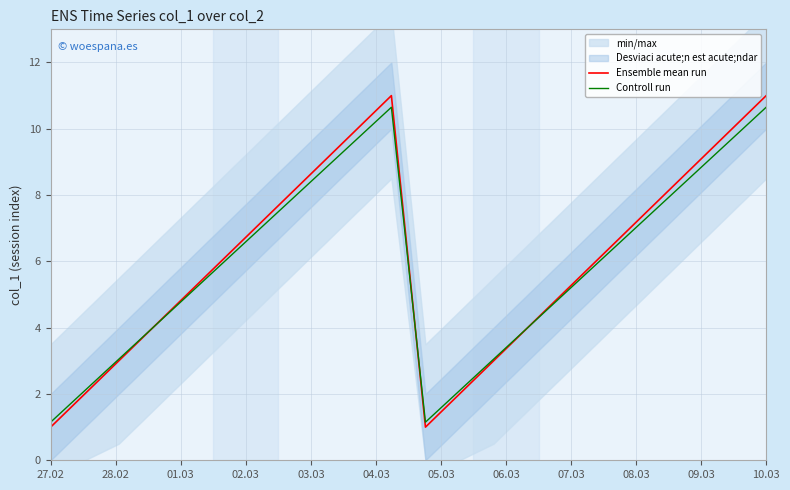

Does the chart display data point markers on the line(s)?

No